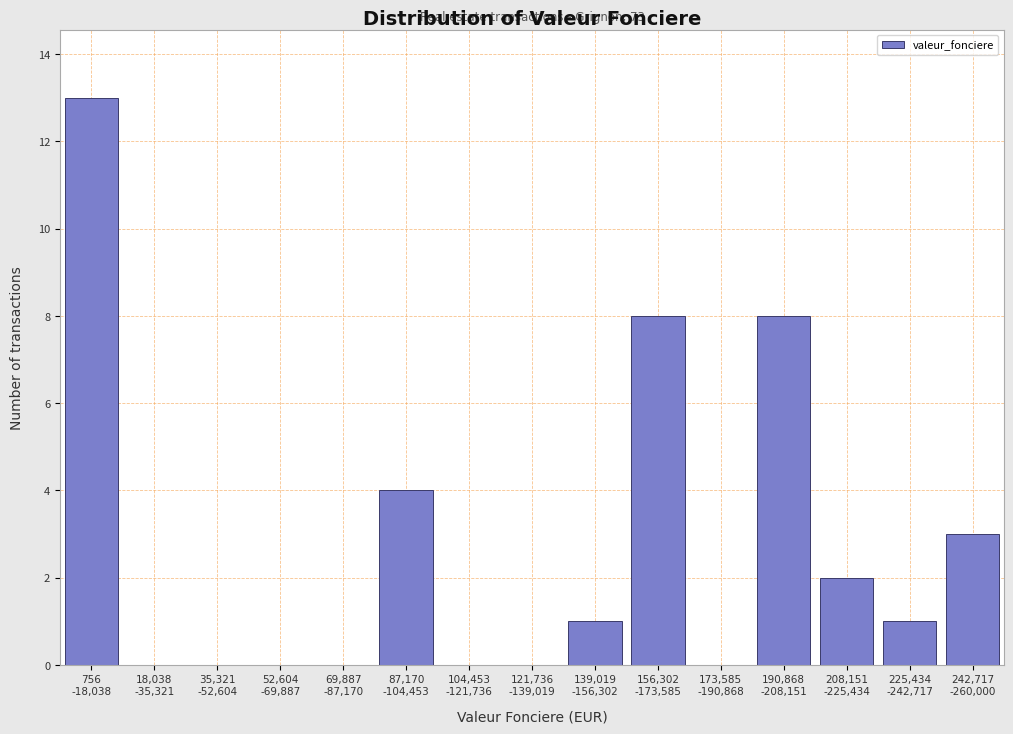

What is the maximum value shown in the chart?

13